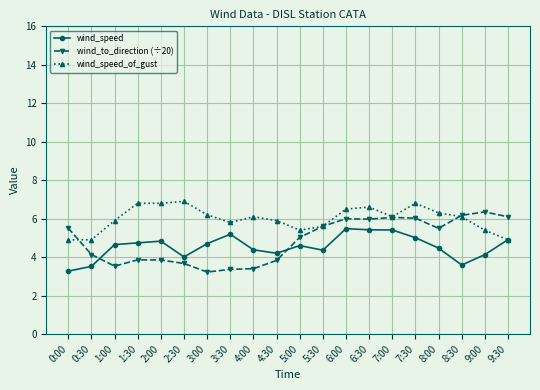

True or false: wind_to_direction (÷20) has more than 0 points higher than both neighbors.

True